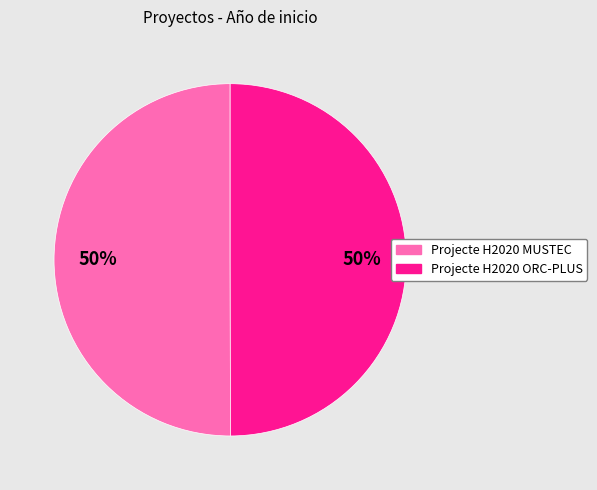

The Projecte H2020 ORC-PLUS slice represents 62% of the pie. True or false?

False